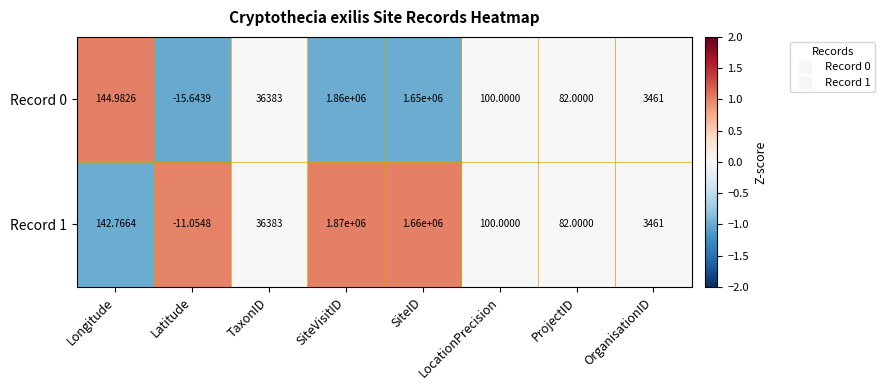

Rank the series at SiteID from lowest to highest value.

Record 0, Record 1